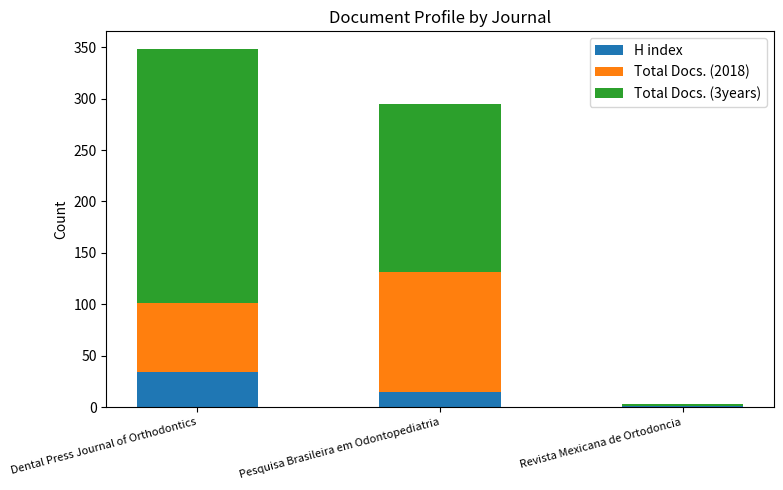

At which category is the sum across all series the highest?

Dental Press Journal of Orthodontics